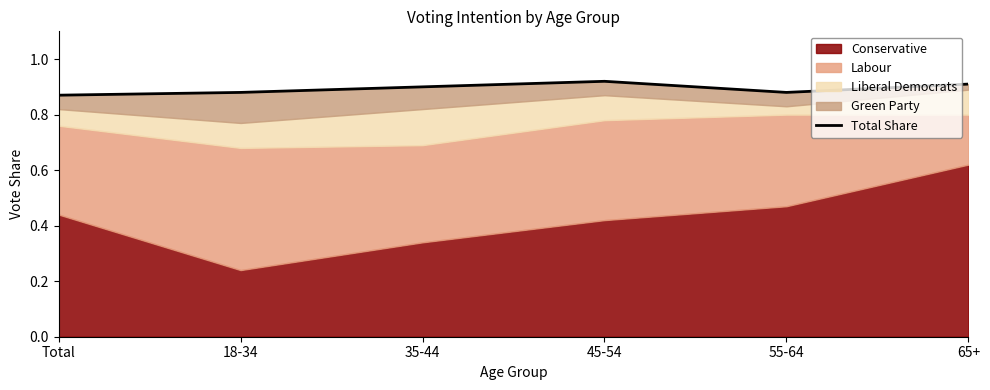

The value at 65+ is 0.9. True or false?

True